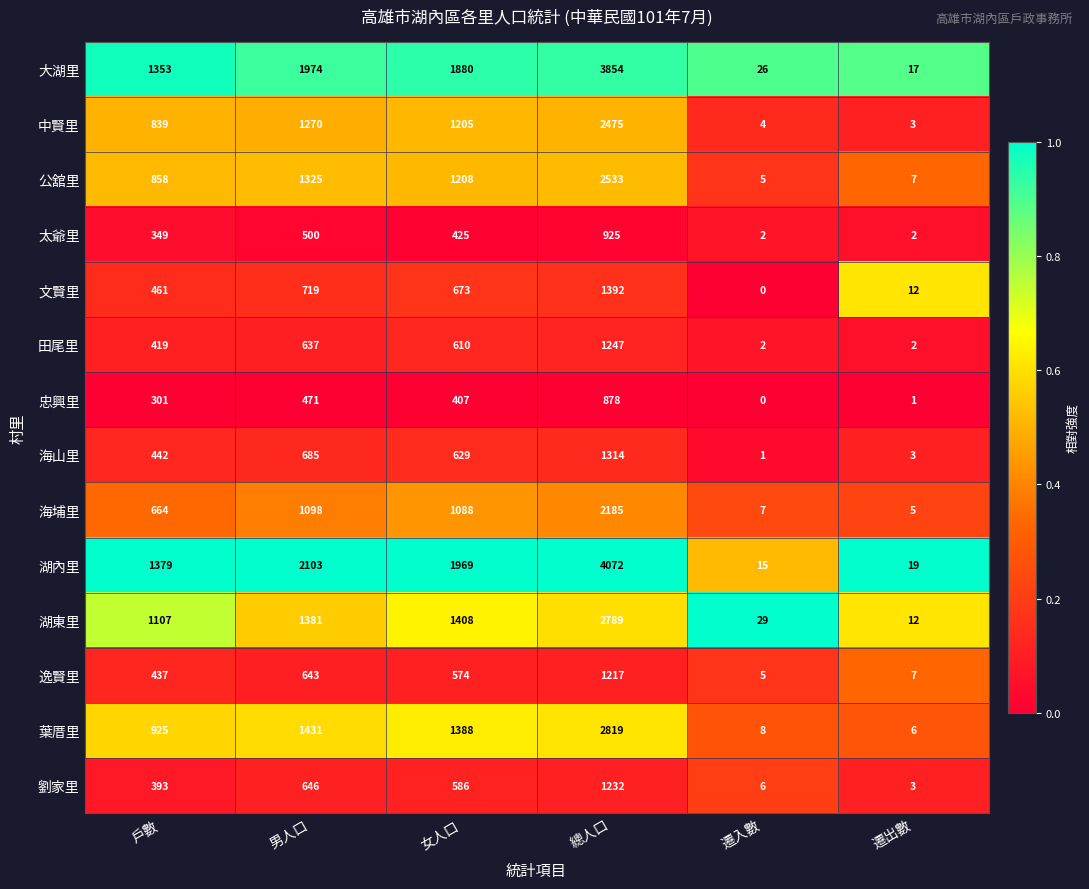

What is the difference between the highest and lowest values at 總人口?

3194